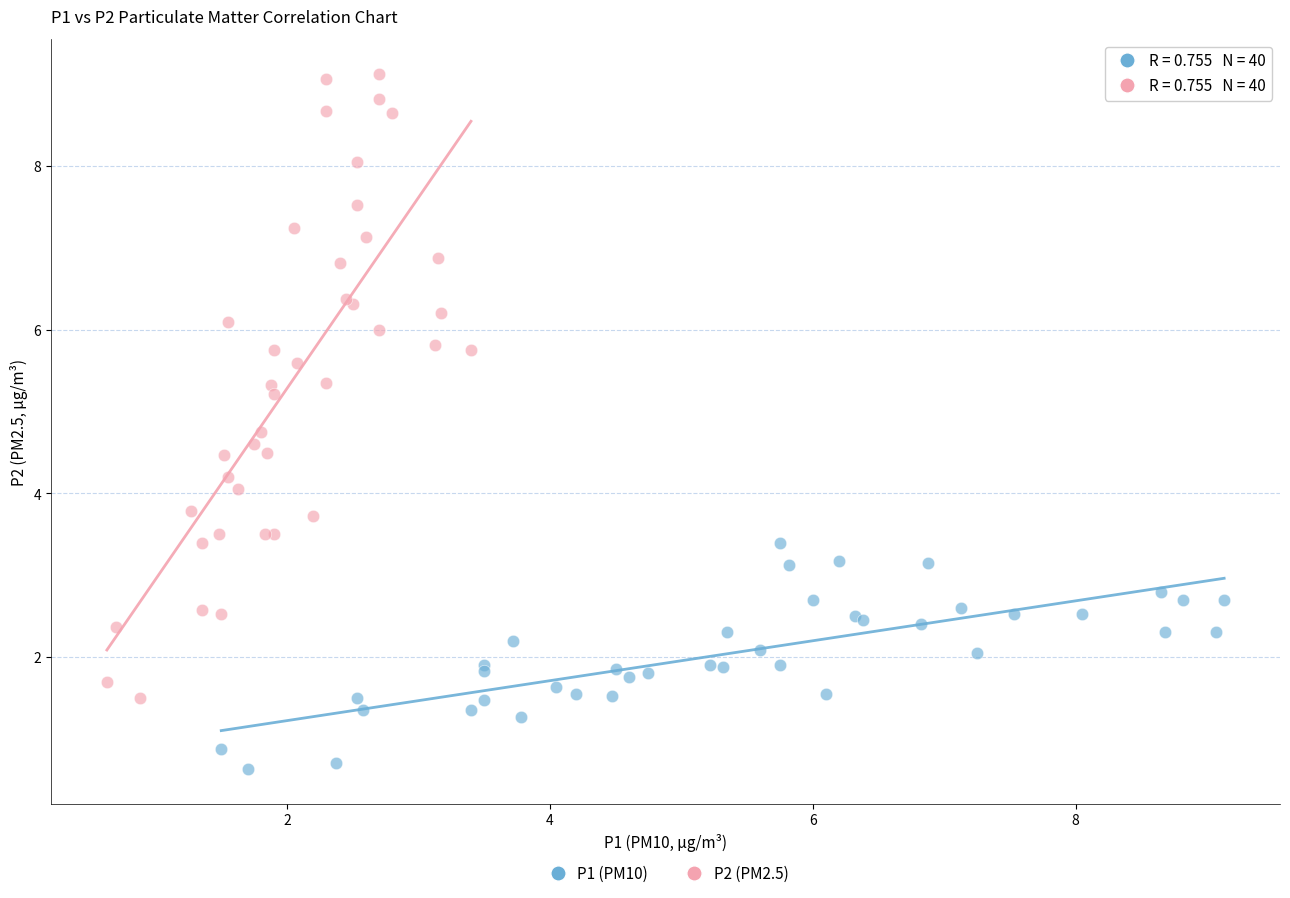

Which series contains the lowest Y value?

P1 (PM10)